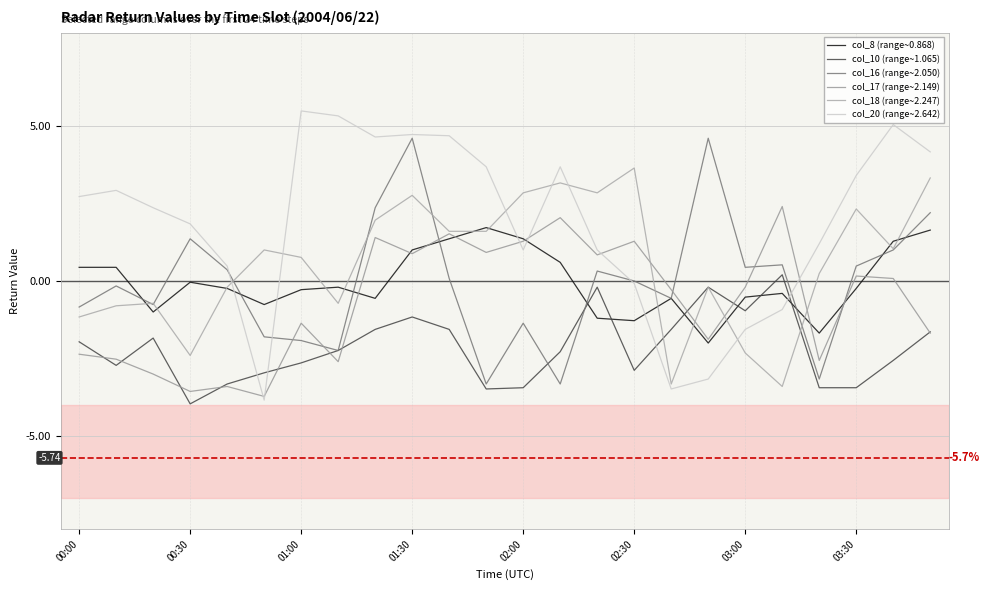

Which series has the largest total across all categories?

col_20 (range~2.642)